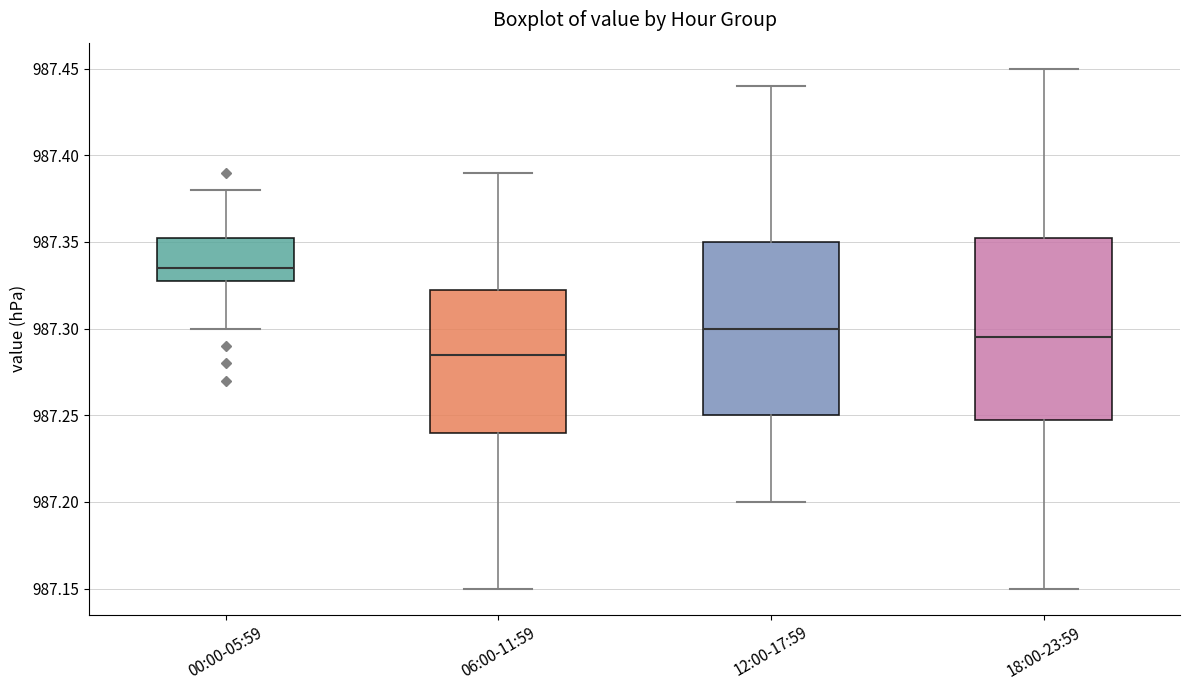

Reading left to right, read every box against the y-axis: the position of its median line, the range the box covers, and the ends of its whiskers. The values are not printed on the chart, so give them approximately, as read against the axis.

00:00-05:59: median 987.335, box 987.330 to 987.355, whiskers 987.300 to 987.380
06:00-11:59: median 987.285, box 987.240 to 987.325, whiskers 987.150 to 987.390
12:00-17:59: median 987.300, box 987.250 to 987.350, whiskers 987.200 to 987.440
18:00-23:59: median 987.295, box 987.250 to 987.355, whiskers 987.150 to 987.450